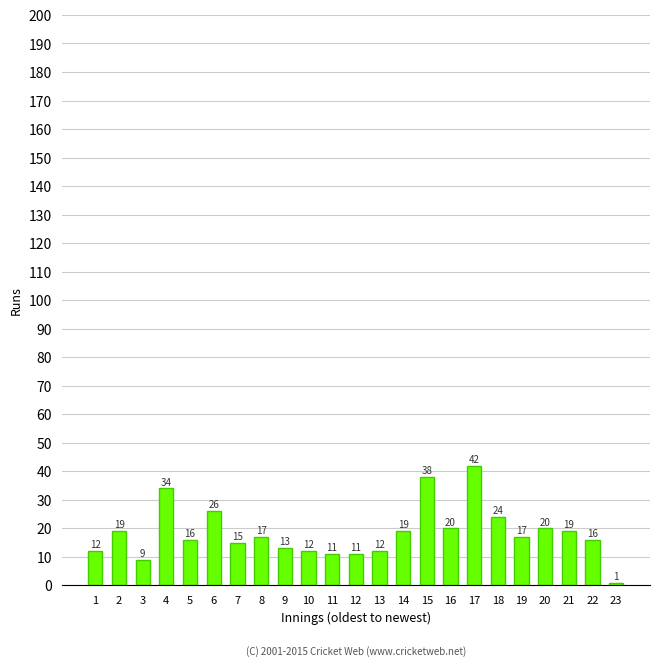

What value does the data have at 10, to the nearest 5?

10